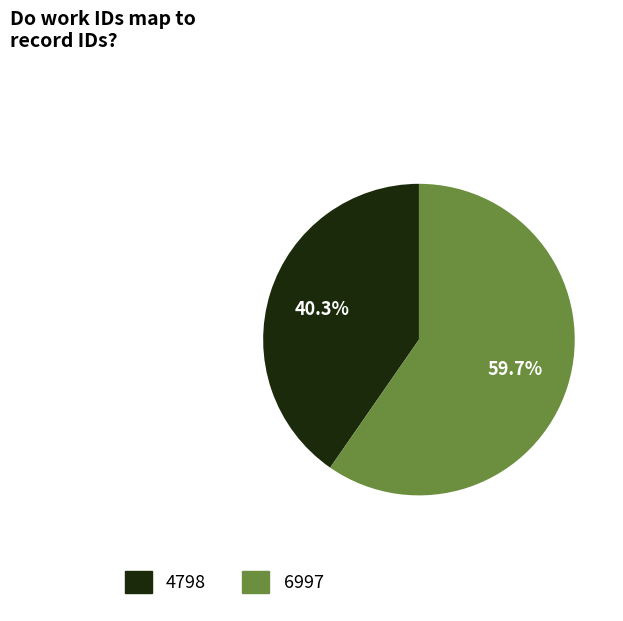

To the nearest percent, what is the difference between the 4798 and 6997 slice percentages?

19%